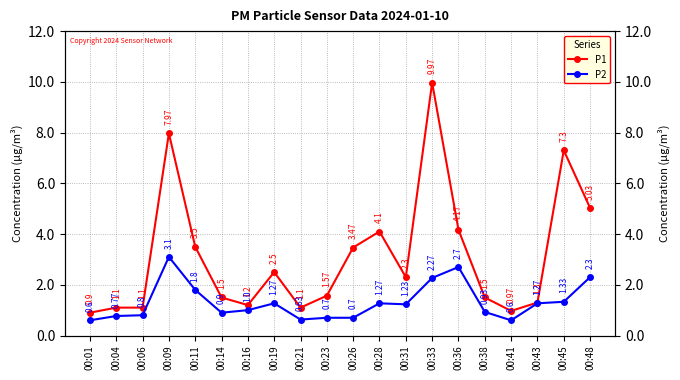

Which series has the largest range (max minus min)?

P1